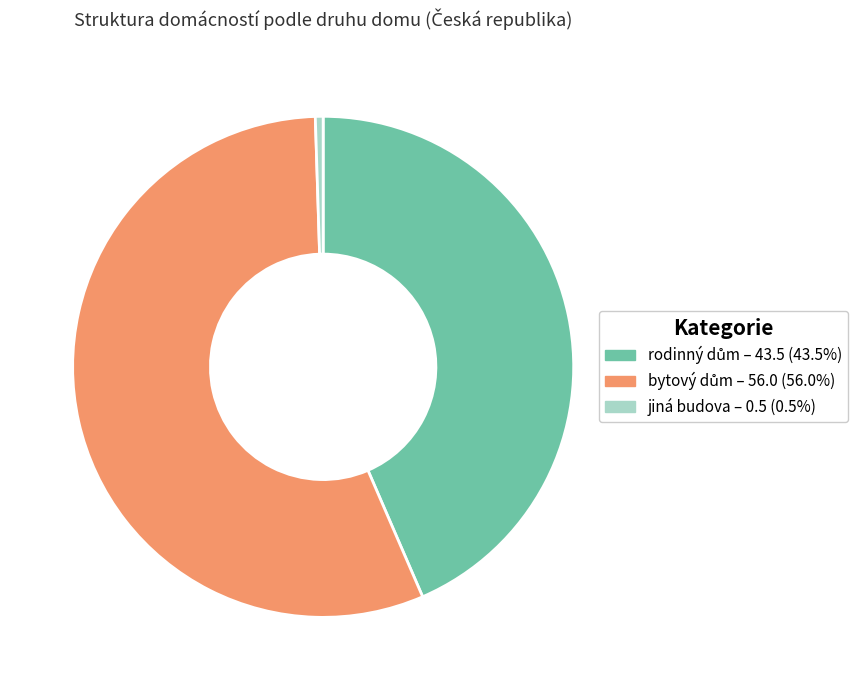

What is the smallest slice in the pie chart?

jiná budova